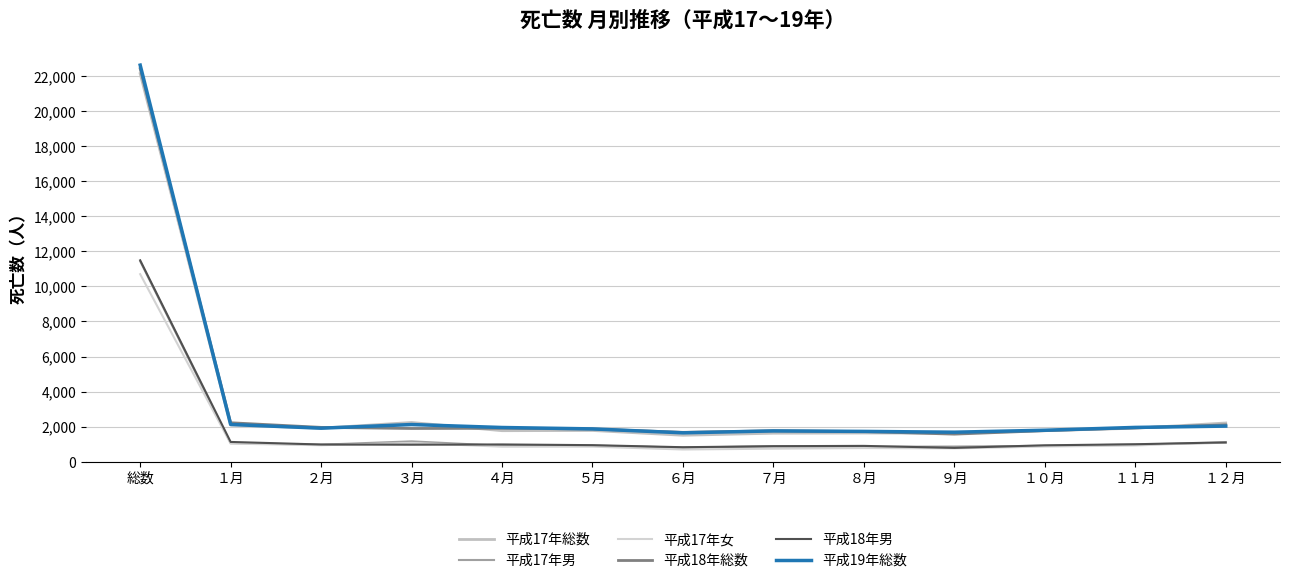

Where does the 平成17年男 series first go above 922?

総数